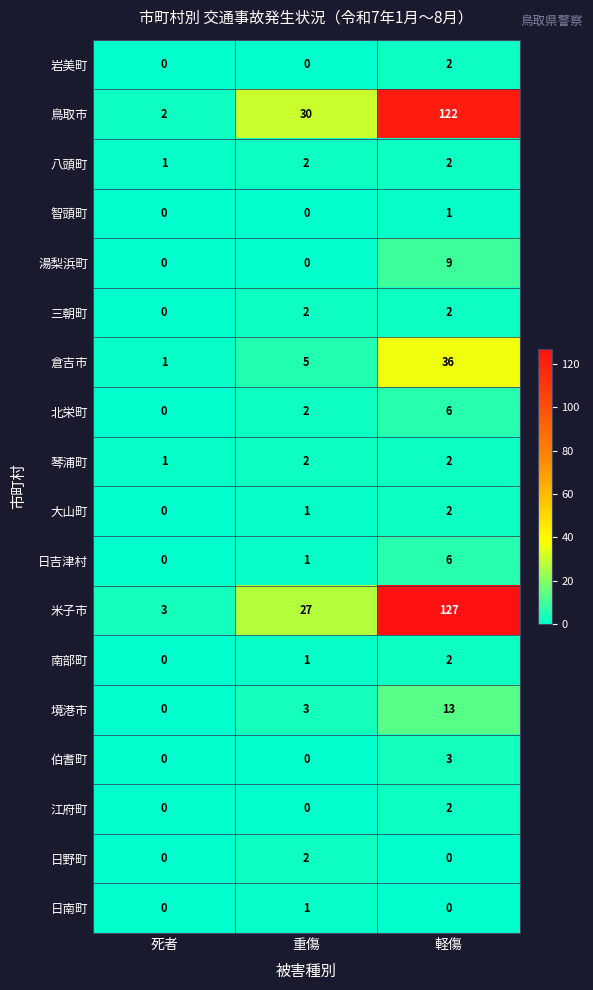

What is the approximate value of 湯梨浜町 at 軽傷?

9